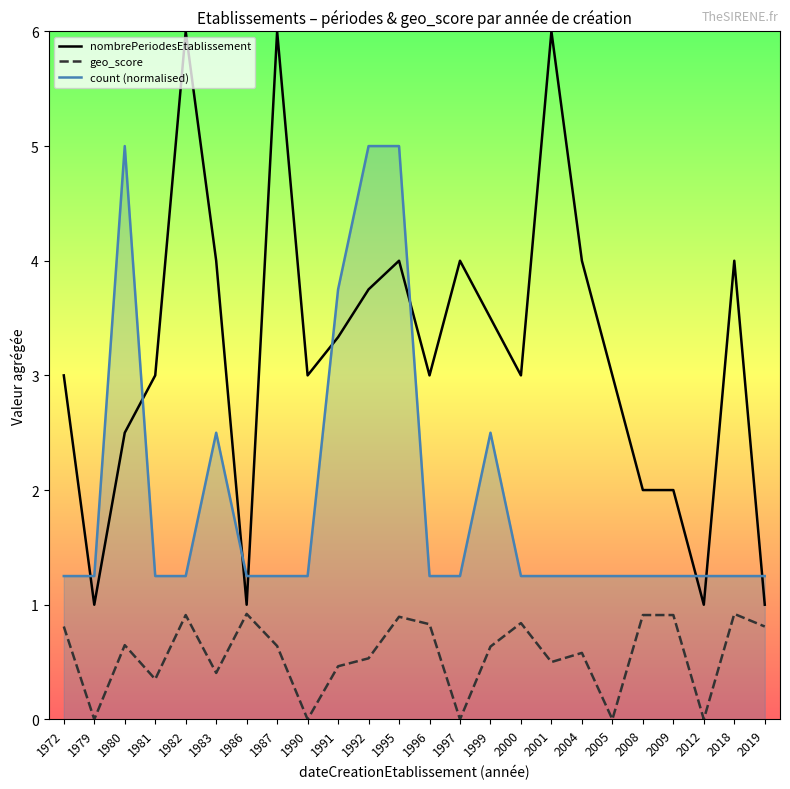

Which series has the widest spread of values?

nombrePeriodesEtablissement